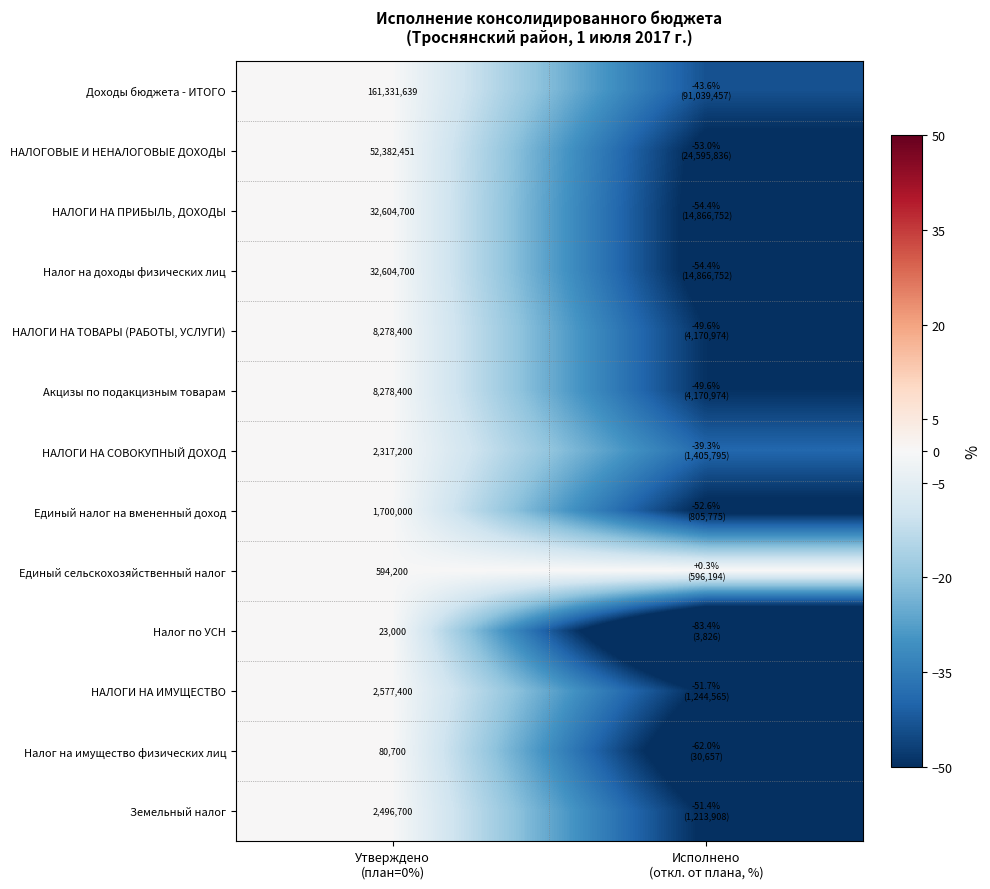

The Налог на доходы физических лиц series shows 20.4 at Утверждено (план=0%). True or false?

False